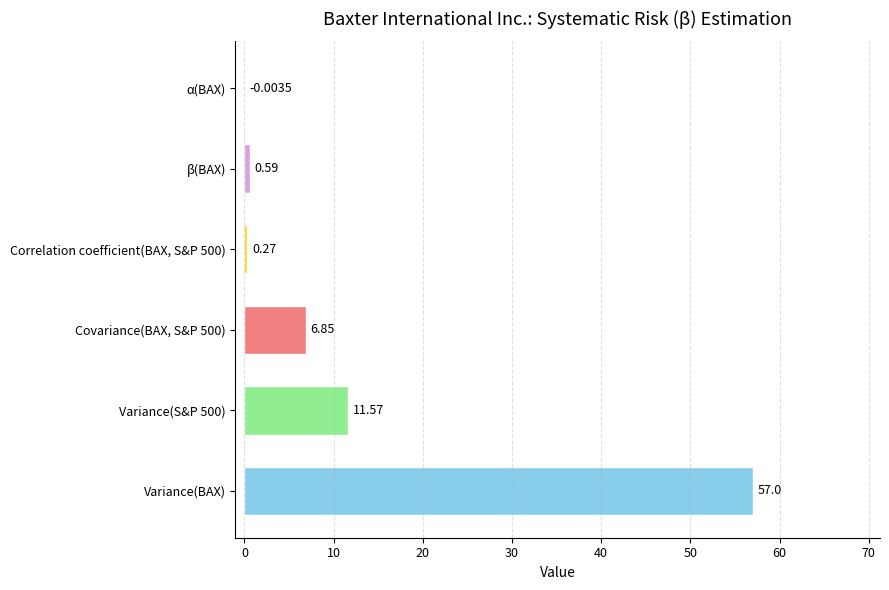

Which label corresponds to the largest value in the chart?

Variance(BAX)